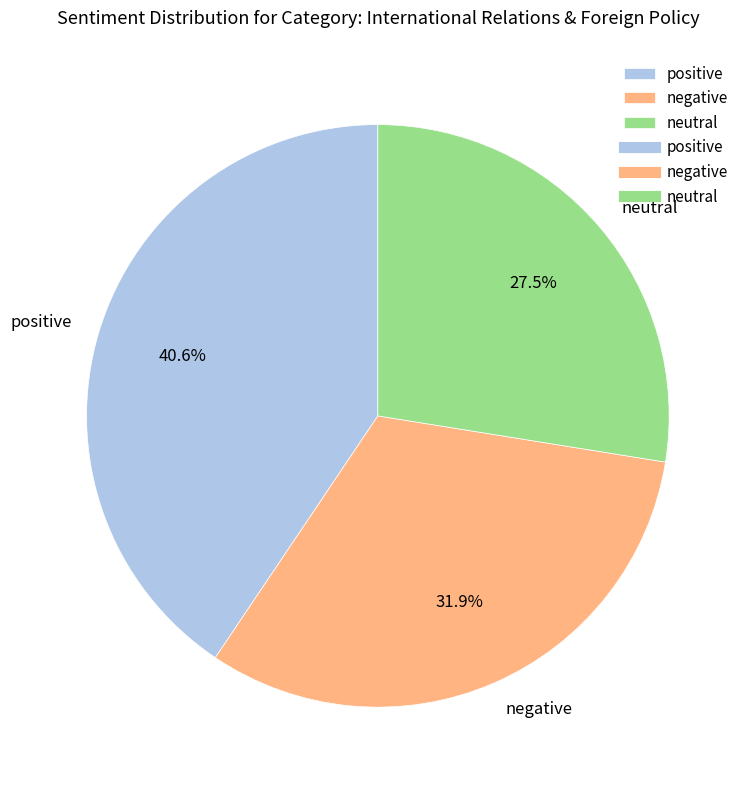

Does positive account for over 50% of the chart?

No